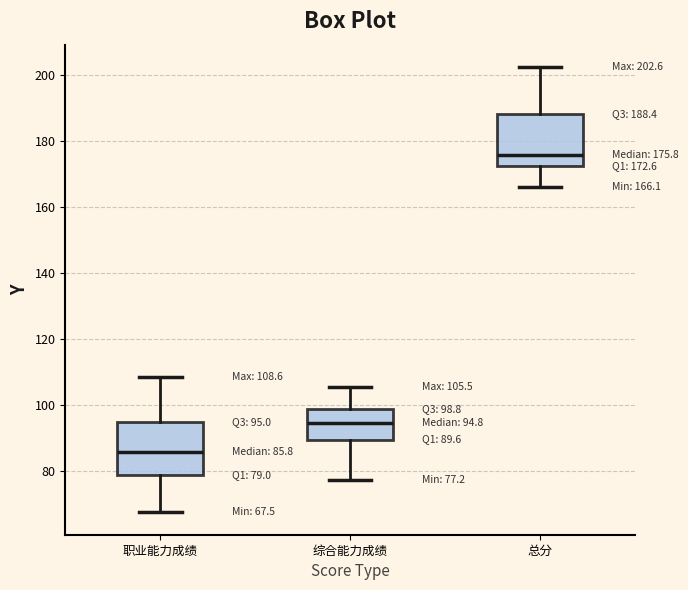

Which box's median line is the highest?

总分